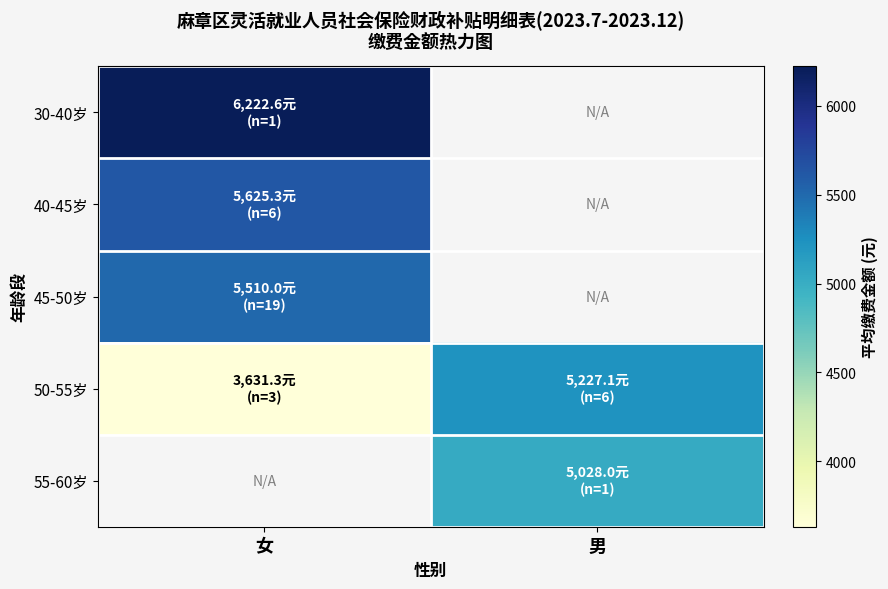

At how many categories does at least one series exceed 6016?

1